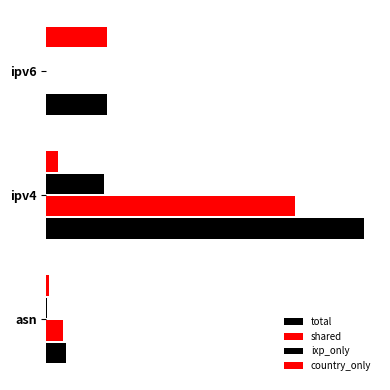

Rank the series by their maximum value, from highest to lowest.

total, shared, country_only, ixp_only